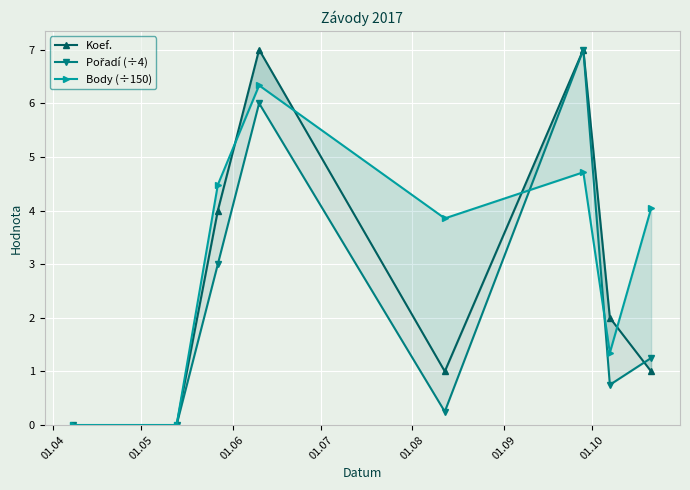

Where is Koef. nearest to the value 3?

01.06